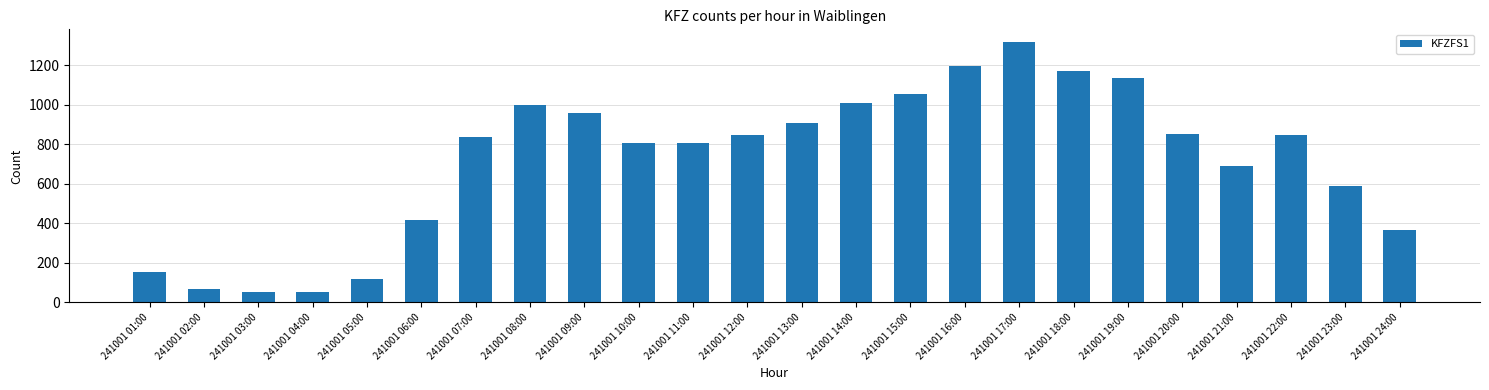

Read the value at 241001 22:00, to the nearest 50.

850